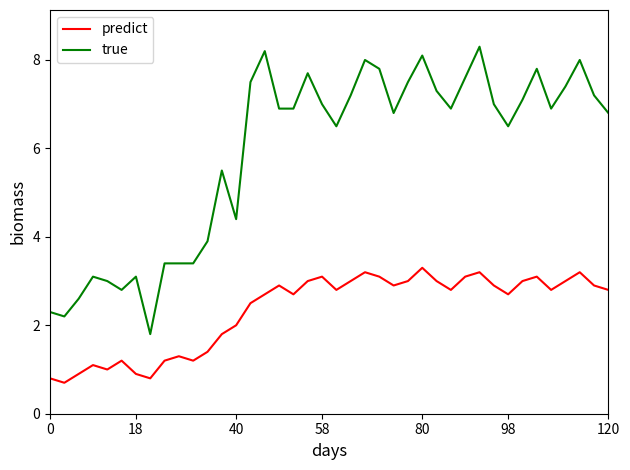

What are all the series names shown in the legend?

predict, true